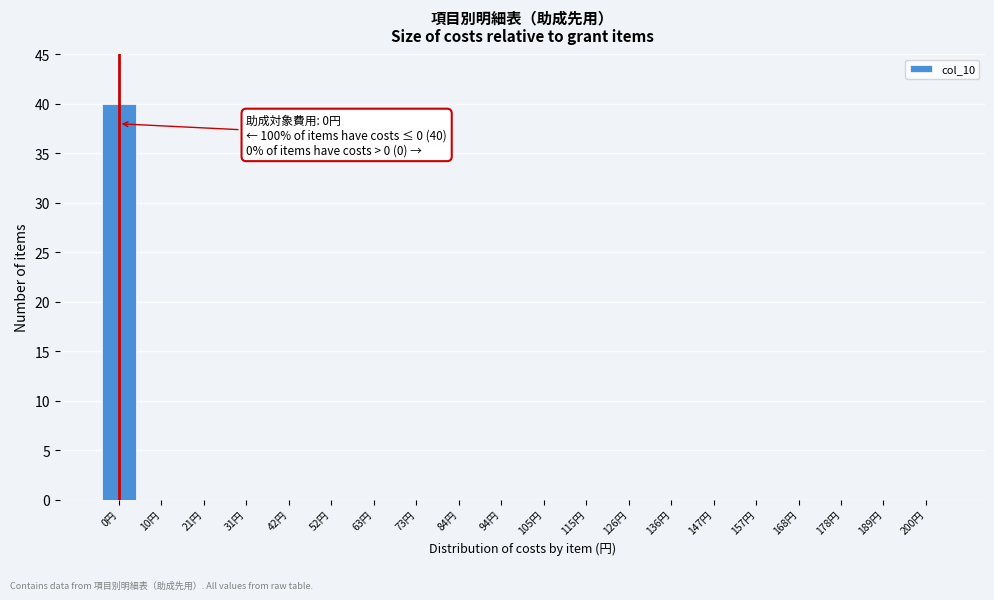

Reading right to left, what are all the values shown in this chart?

200円=0	189円=0	178円=0	168円=0	157円=0	147円=0	136円=0	126円=0	115円=0	105円=0	94円=0	84円=0	73円=0	63円=0	52円=0	42円=0	31円=0	21円=0	10円=0	0円=40